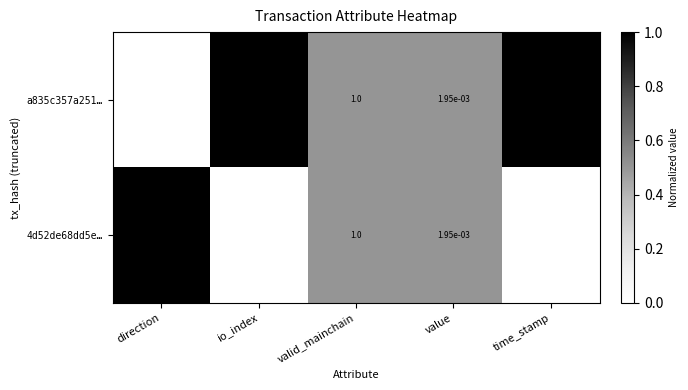

The value of 4d52de68dd5e… at valid_mainchain is 1.5. True or false?

False